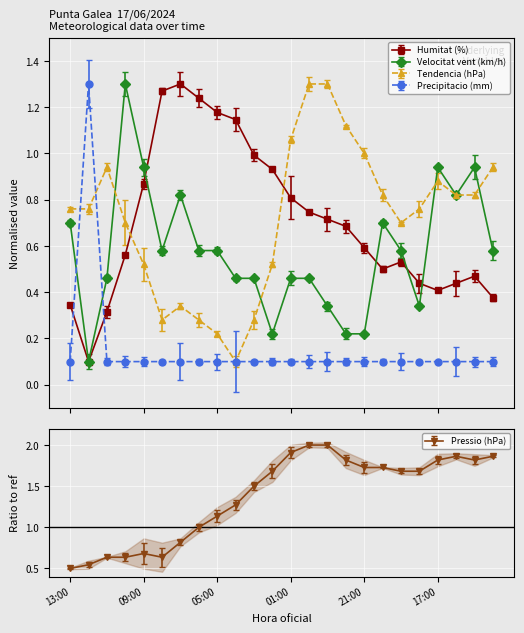

At which category is the sum across all series the highest?

00:00